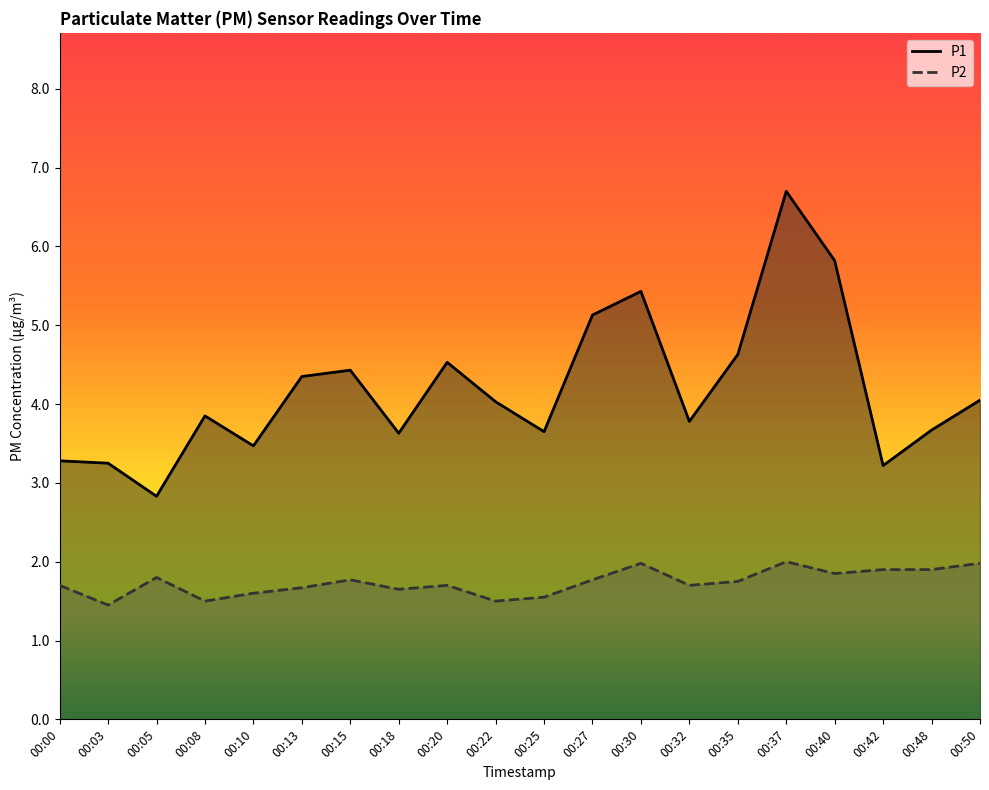

Reading left to right, extract all data points from this chart.

P1: 00:00=3.3	00:03=3.2	00:05=2.8	00:08=3.9	00:10=3.5	00:13=4.3	00:15=4.4	00:18=3.6	00:20=4.5	00:22=4.0	00:25=3.6	00:27=5.1	00:30=5.4	00:32=3.8	00:35=4.6	00:37=6.7	00:40=5.8	00:42=3.2	00:48=3.7	00:50=4.0
P2: 00:00=1.7	00:03=1.4	00:05=1.8	00:08=1.5	00:10=1.6	00:13=1.7	00:15=1.8	00:18=1.6	00:20=1.7	00:22=1.5	00:25=1.6	00:27=1.8	00:30=2.0	00:32=1.7	00:35=1.8	00:37=2.0	00:40=1.9	00:42=1.9	00:48=1.9	00:50=2.0